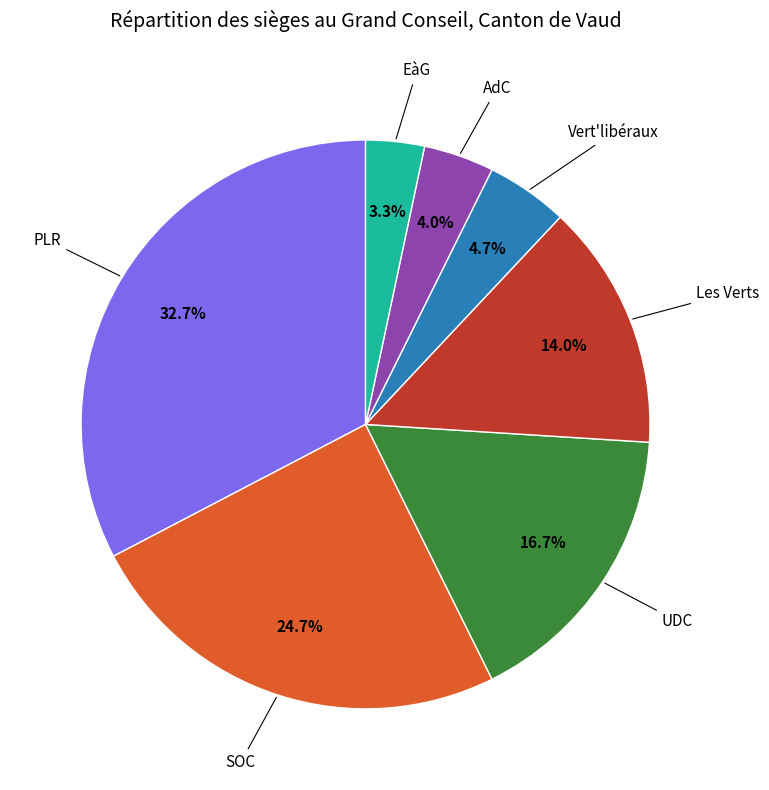

Is there any slice that represents more than half of the pie?

No